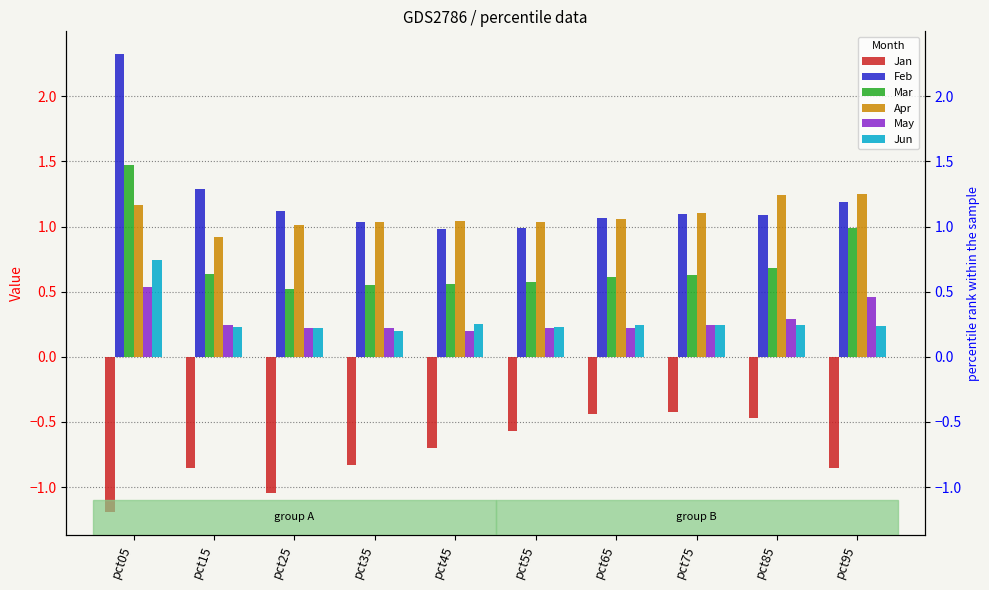

Reading left to right, extract all data points from this chart.

Jan: pct05=-1.2	pct15=-0.9	pct25=-1.0	pct35=-0.8	pct45=-0.7	pct55=-0.6	pct65=-0.4	pct75=-0.4	pct85=-0.5	pct95=-0.9
Feb: pct05=2.3	pct15=1.3	pct25=1.1	pct35=1.0	pct45=1.0	pct55=1.0	pct65=1.1	pct75=1.1	pct85=1.1	pct95=1.2
Mar: pct05=1.5	pct15=0.6	pct25=0.5	pct35=0.6	pct45=0.6	pct55=0.6	pct65=0.6	pct75=0.6	pct85=0.7	pct95=1.0
Apr: pct05=1.2	pct15=0.9	pct25=1.0	pct35=1.0	pct45=1.0	pct55=1.0	pct65=1.1	pct75=1.1	pct85=1.2	pct95=1.3
May: pct05=0.5	pct15=0.2	pct25=0.2	pct35=0.2	pct45=0.2	pct55=0.2	pct65=0.2	pct75=0.2	pct85=0.3	pct95=0.5
Jun: pct05=0.7	pct15=0.2	pct25=0.2	pct35=0.2	pct45=0.2	pct55=0.2	pct65=0.2	pct75=0.2	pct85=0.2	pct95=0.2